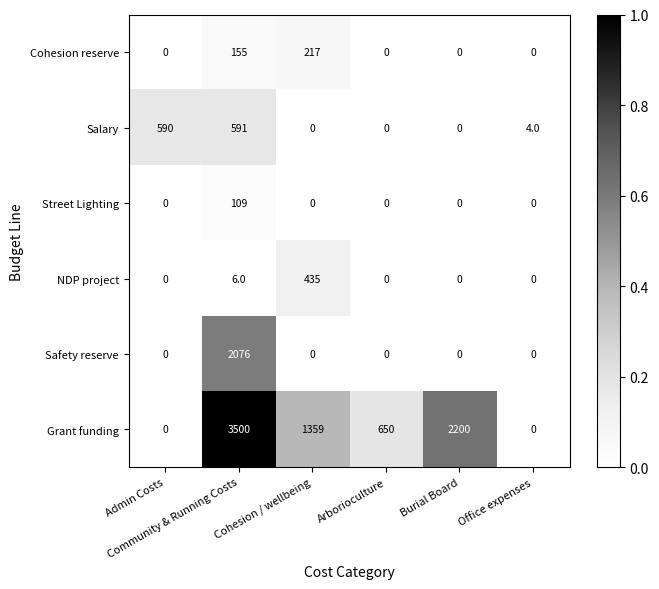

Which series has the widest spread of values?

Grant funding